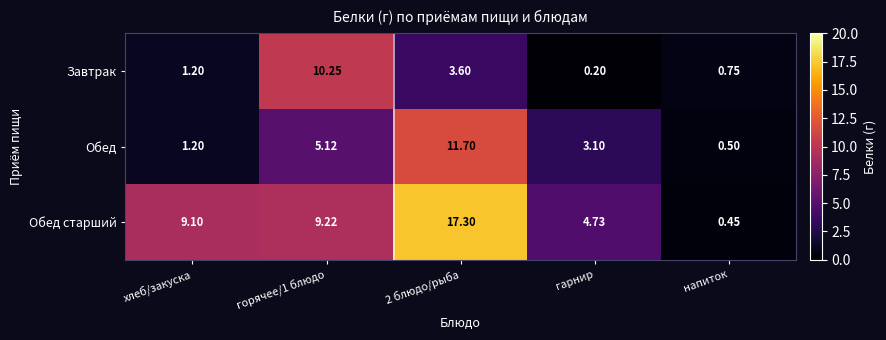

Is the value of Обед старший at гарнир greater than the value of Обед at 2 блюдо/рыба?

No